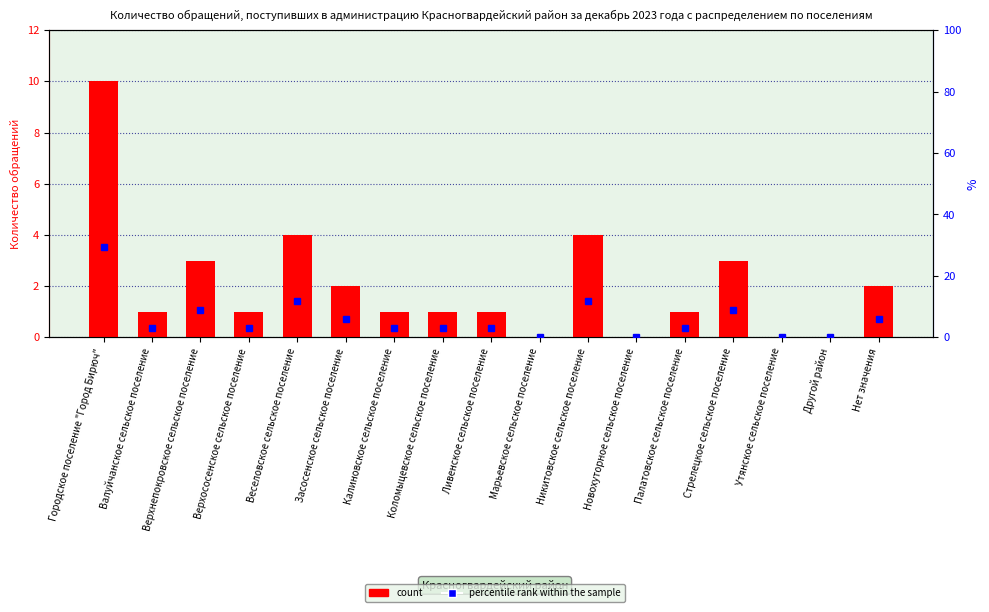

Reading left to right, what are all the values shown in this chart?

Количество обращений: Городское поселение "Город Бирюч"=10.0	Валуйчанское сельское поселение=1.0	Верхнепокровское сельское поселение=3.0	Верхососенское сельское поселение=1.0	Веселовское сельское поселение=4.0	Засосенское сельское поселение=2.0	Калиновское сельское поселение=1.0	Коломыцевское сельское поселение=1.0	Ливенское сельское поселение=1.0	Марьевское сельское поселение=0.0	Никитовское сельское поселение=4.0	Новохуторное сельское поселение=0.0	Палатовское сельское поселение=1.0	Стрелецкое сельское поселение=3.0	Утянское сельское поселение=0.0	Другой район=0.0	Нет значения=2.0
Процент от общего числа: Городское поселение "Город Бирюч"=29.4	Валуйчанское сельское поселение=2.9	Верхнепокровское сельское поселение=8.8	Верхососенское сельское поселение=2.9	Веселовское сельское поселение=11.8	Засосенское сельское поселение=5.9	Калиновское сельское поселение=2.9	Коломыцевское сельское поселение=2.9	Ливенское сельское поселение=2.9	Марьевское сельское поселение=0.0	Никитовское сельское поселение=11.8	Новохуторное сельское поселение=0.0	Палатовское сельское поселение=2.9	Стрелецкое сельское поселение=8.8	Утянское сельское поселение=0.0	Другой район=0.0	Нет значения=5.9